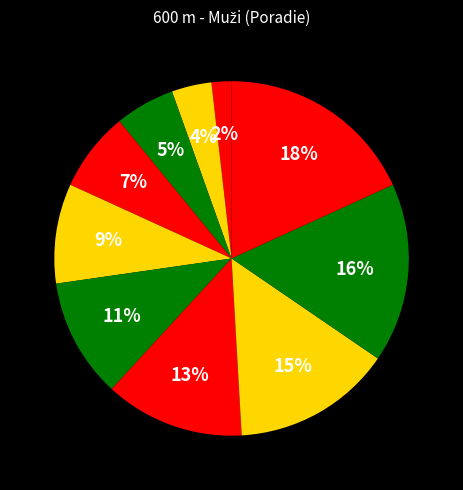

How many segments does this pie chart have?

10